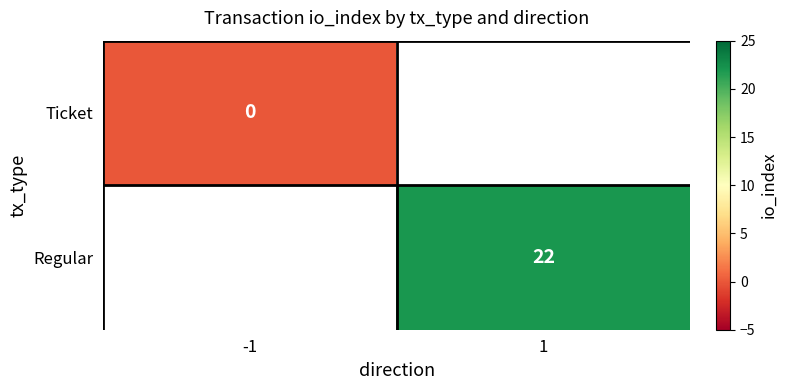

Is it true that Regular equals 9 at 1?

False